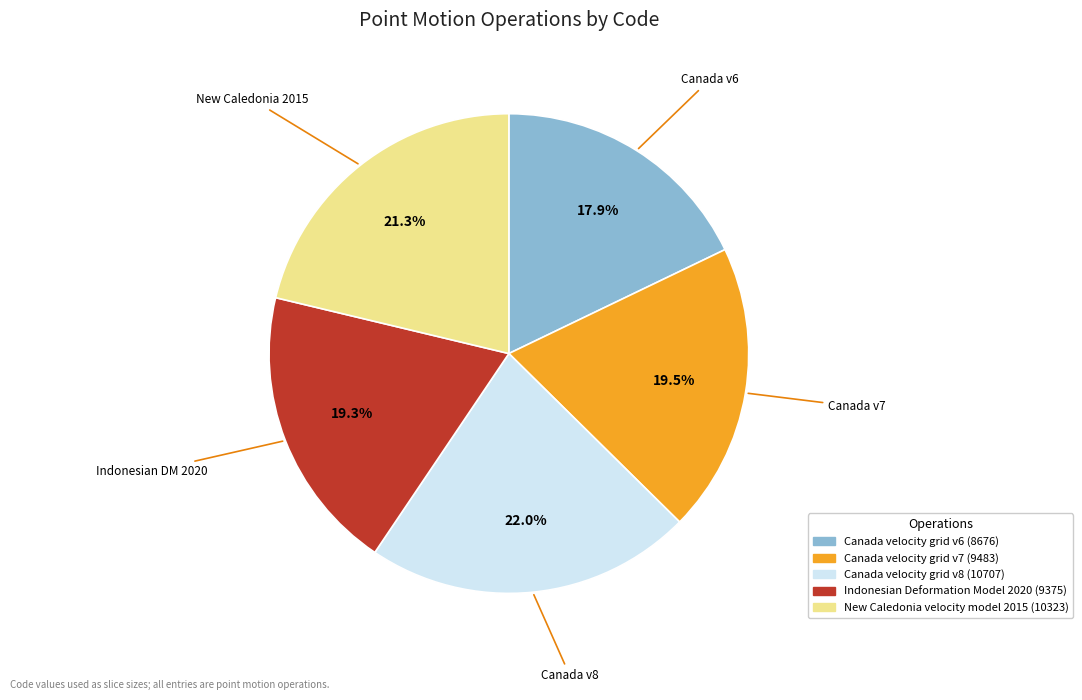

To the nearest percent, what portion does New Caledonia velocity model 2015 represent?

21%